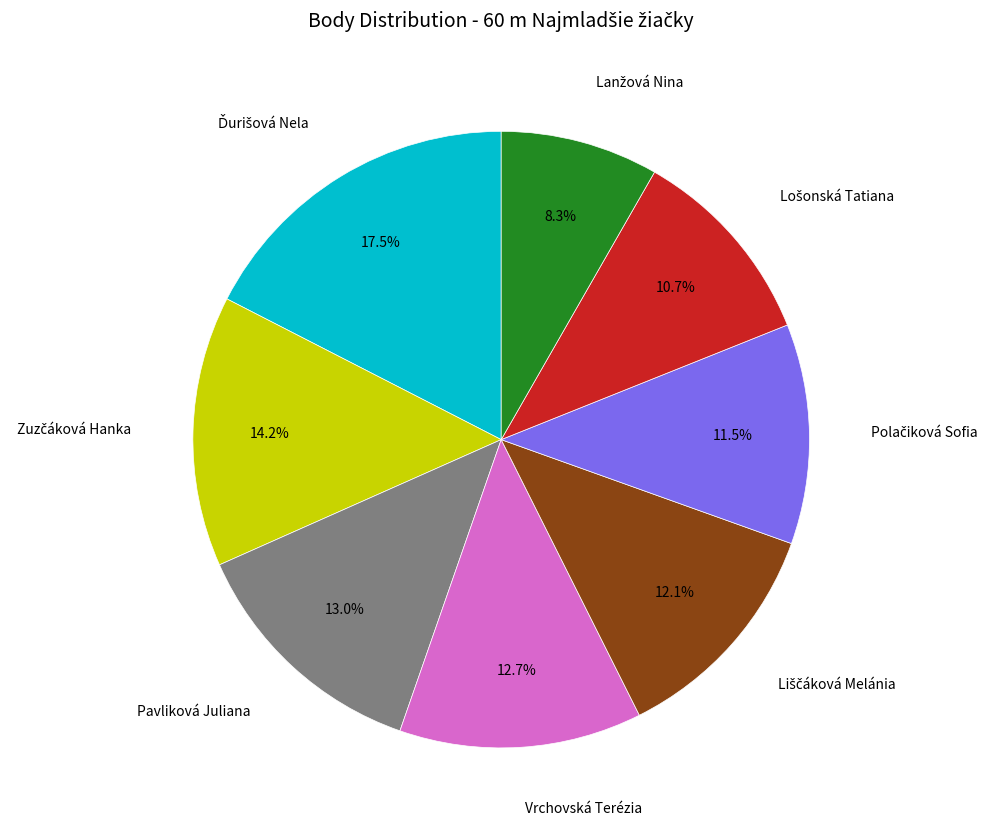

How many segments does this pie chart have?

8